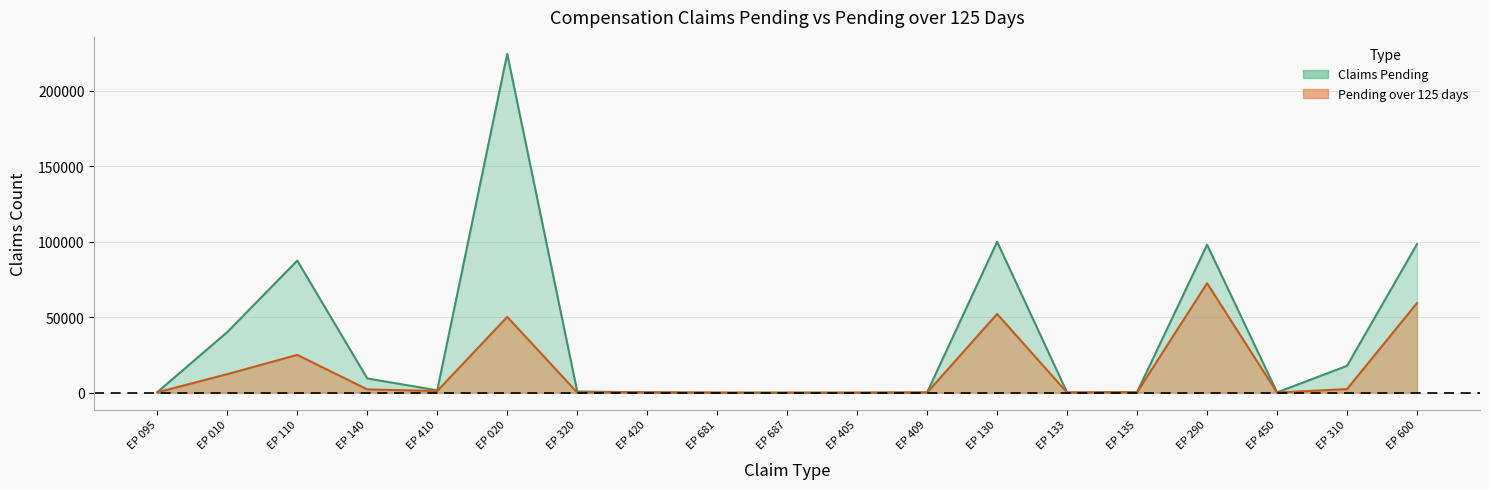

What is the sum of the Claims Pending values at EP 290 and EP 420?

98146